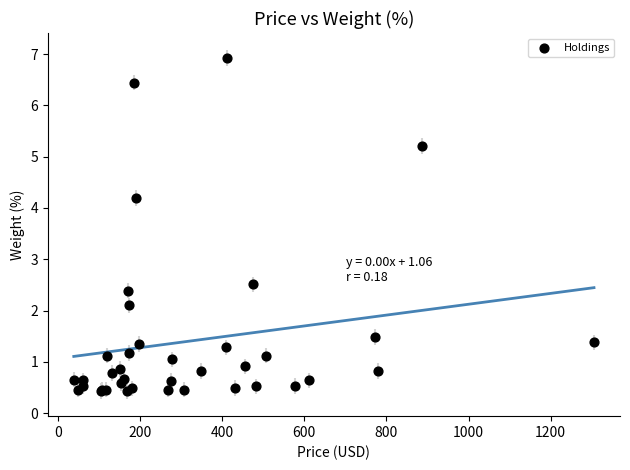

What Y value in the scatter plot is closest to 3?

2.5